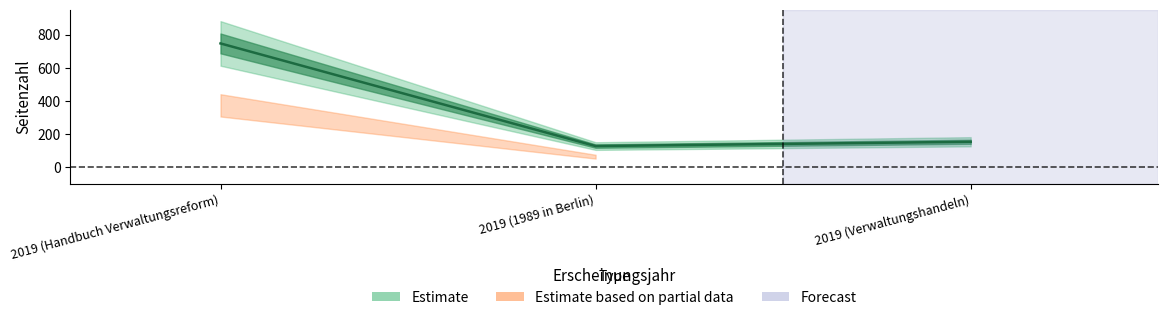

Does the chart have visible grid lines?

No